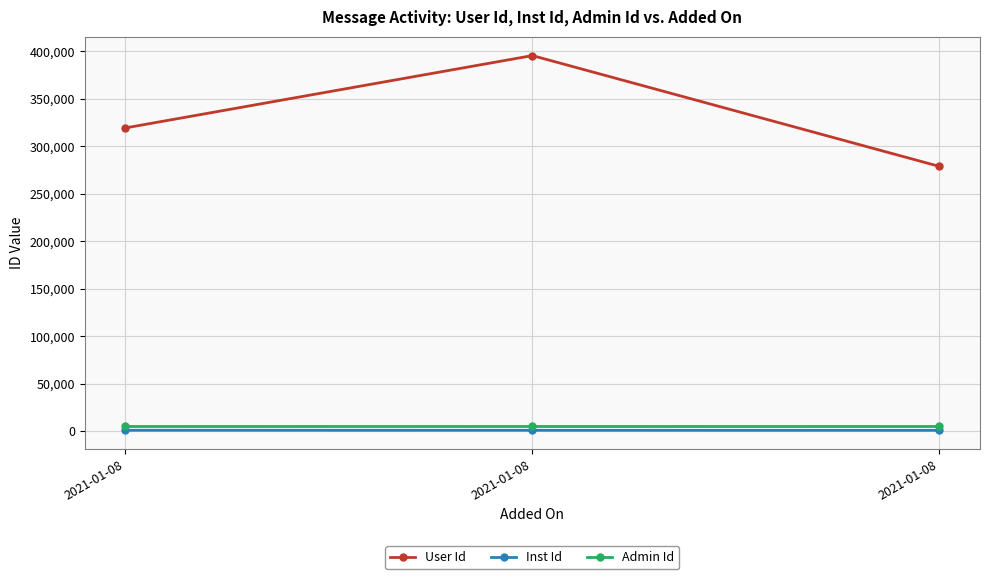

Read the User Id value at 2021-01-08, to the nearest 100.

319400